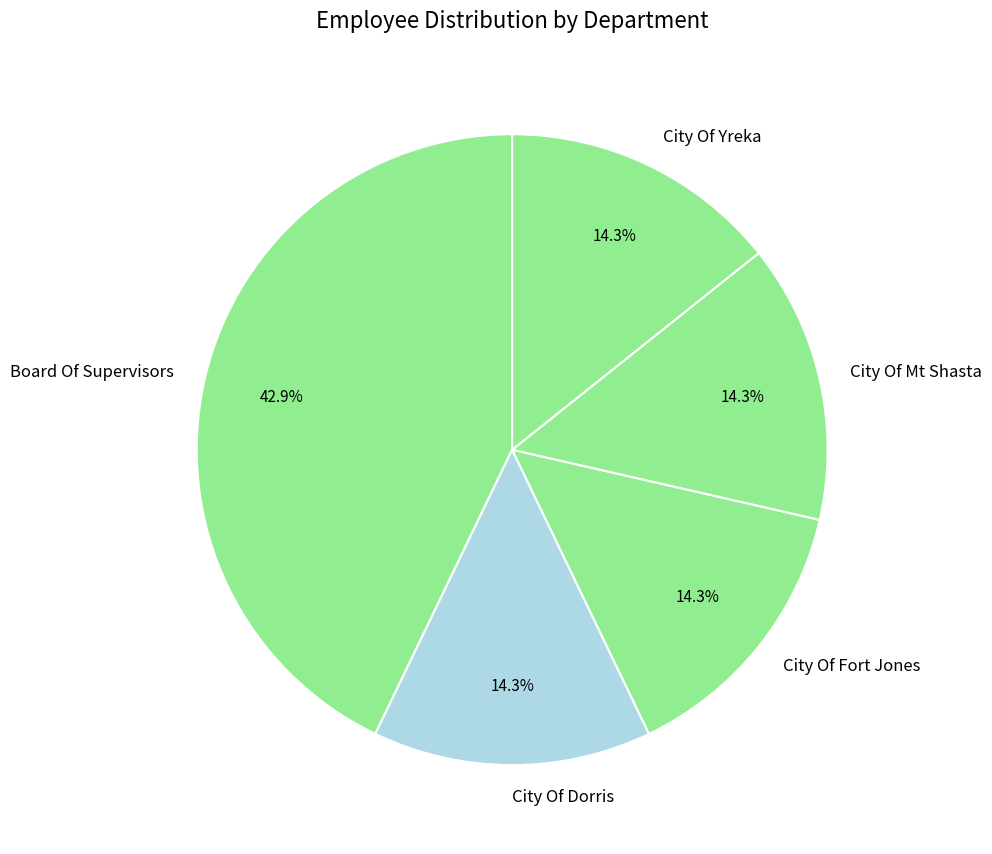

True or false: City Of Dorris accounts for 14% of the total.

True